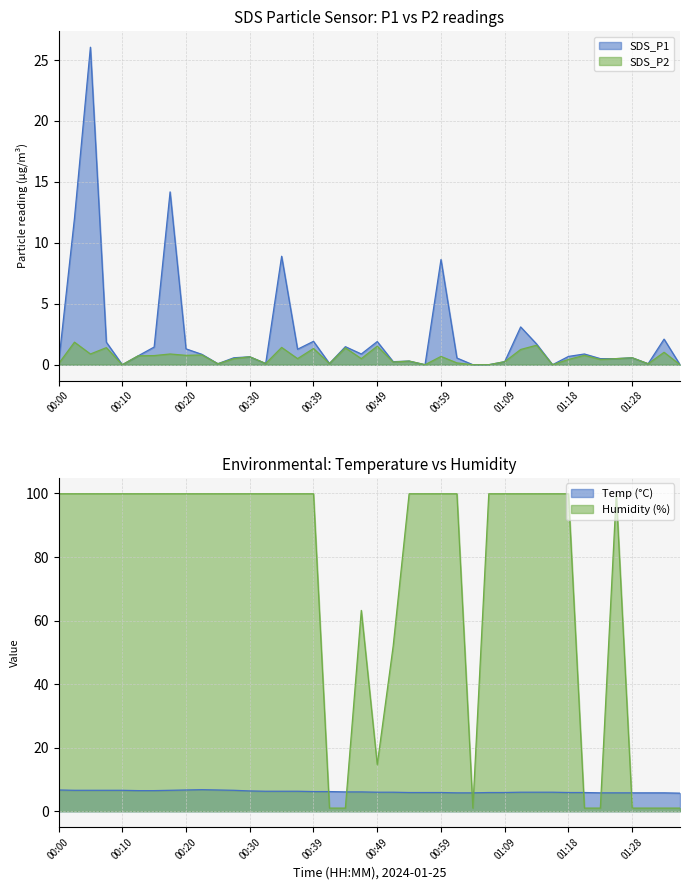

Where is the first local minimum for SDS_P2?

00:05